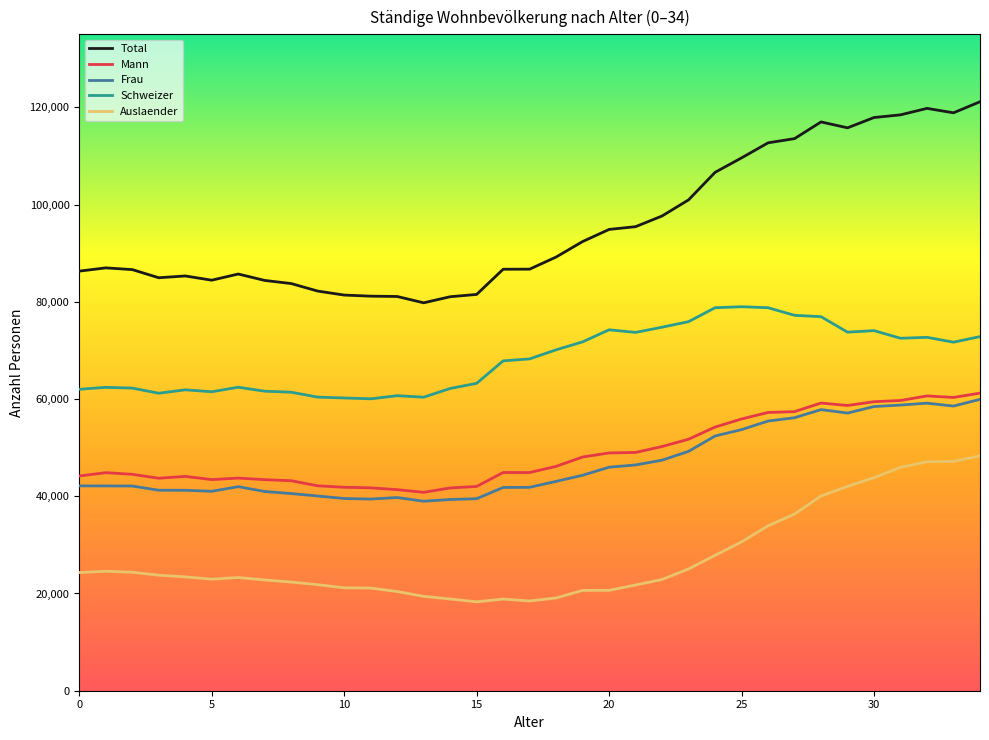

What is the sum of all Total values?

3351682